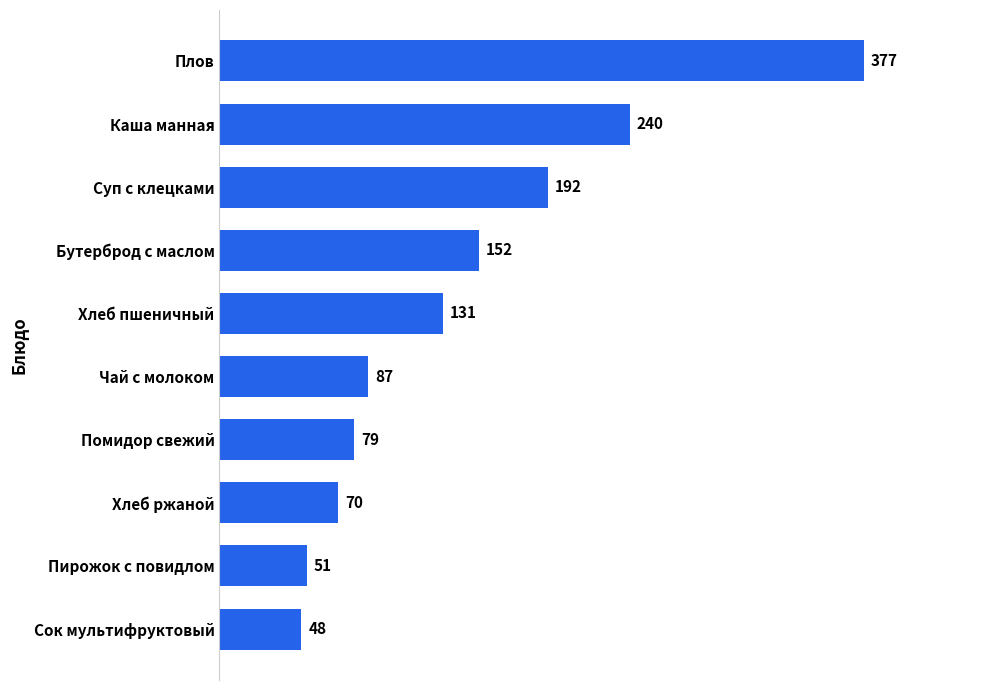

List the labels in order of value, largest first.

Плов, Каша манная, Суп с клецками, Бутерброд с маслом, Хлеб пшеничный, Чай с молоком, Помидор свежий, Хлеб ржаной, Пирожок с повидлом, Сок мультифруктовый